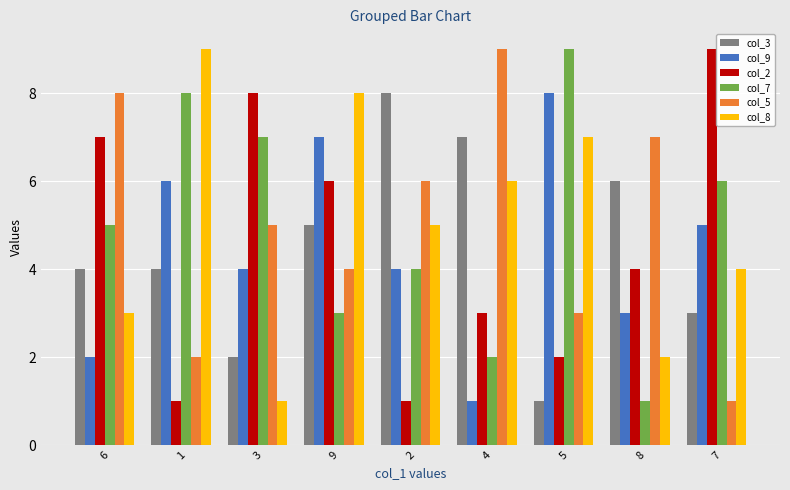

What is the difference between the col_9 values at 1 and 5?

2